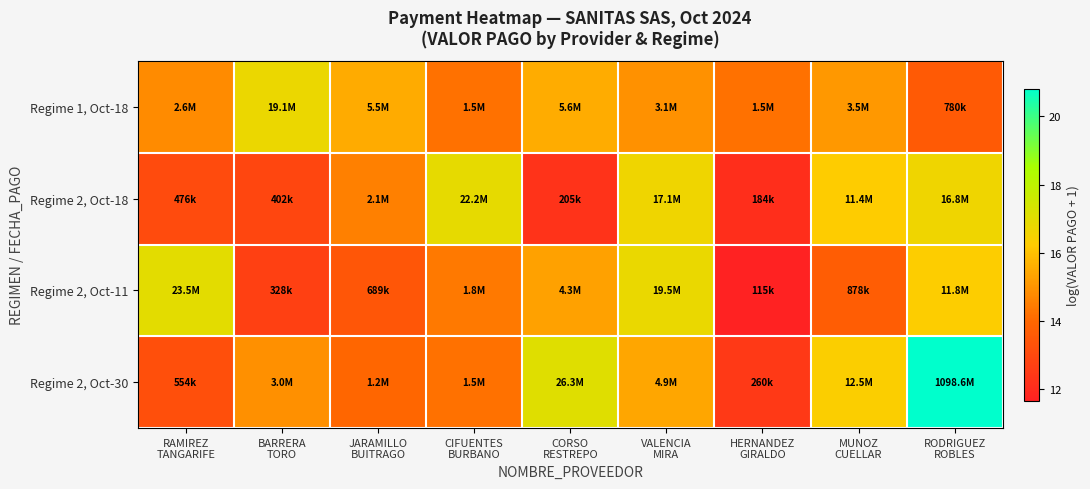

Count the number of data series in this chart.

4